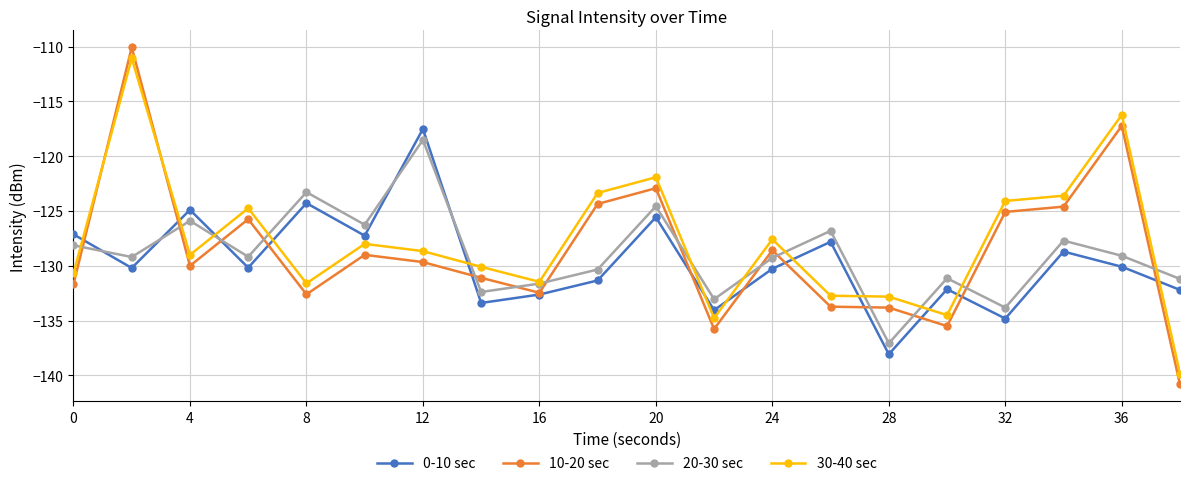

How many intersections are there between 10-20 sec and 30-40 sec?

2